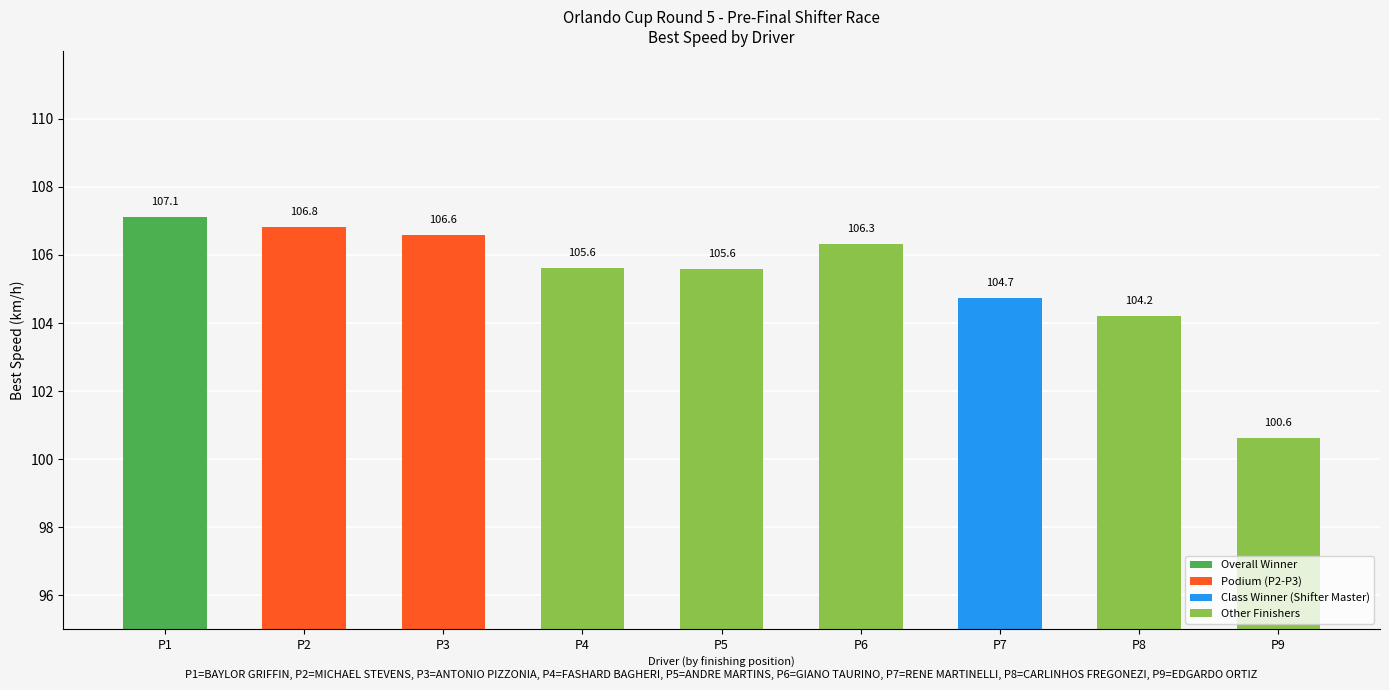

What is the minimum value shown in the chart?

100.6